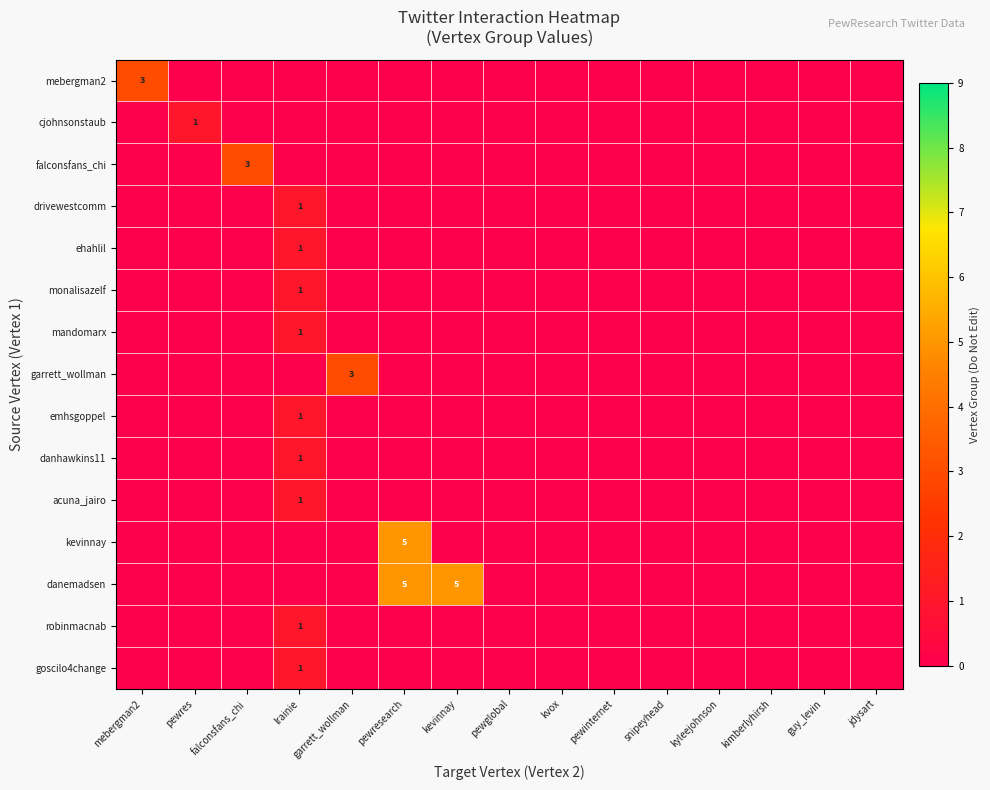

Count the number of categories in the chart.

15